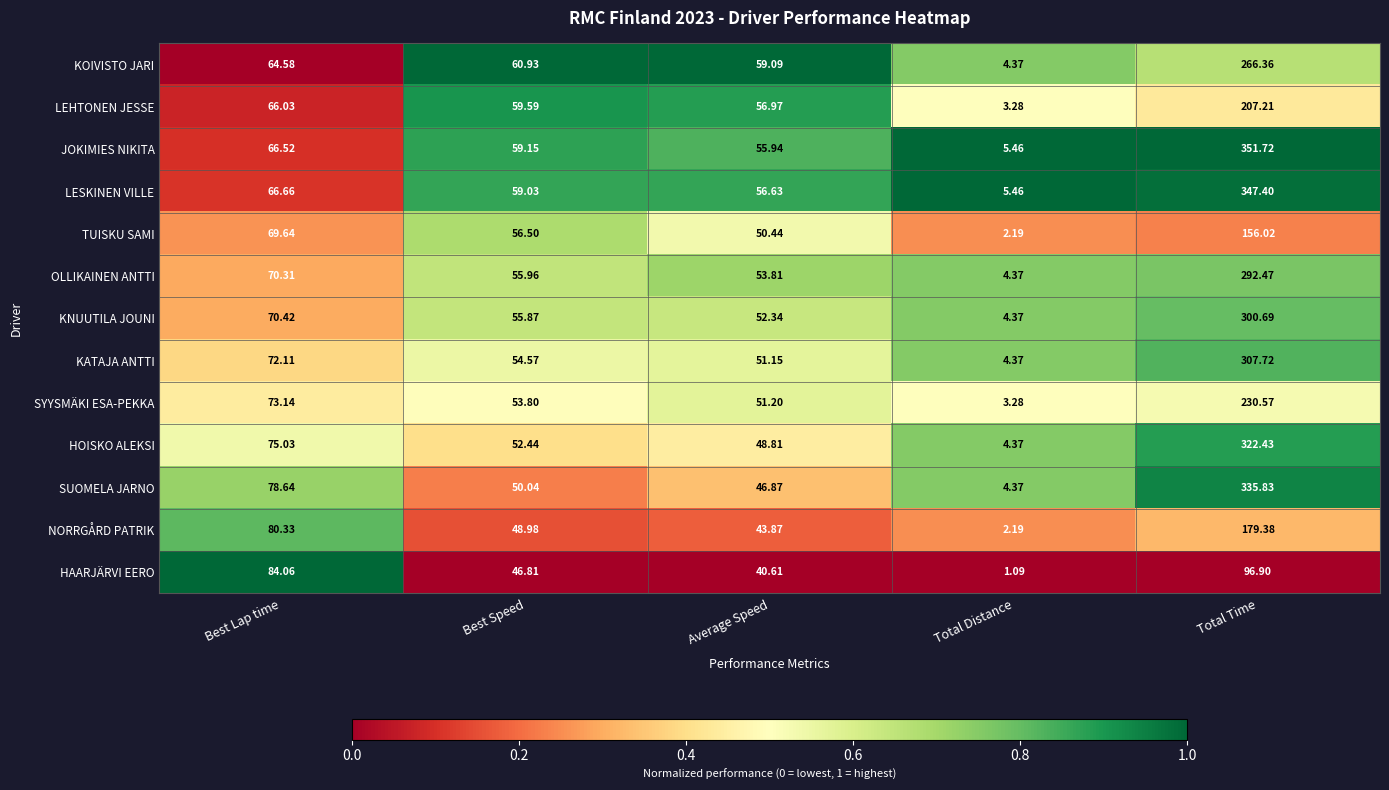

At which label does LESKINEN VILLE reach its peak?

Total Time